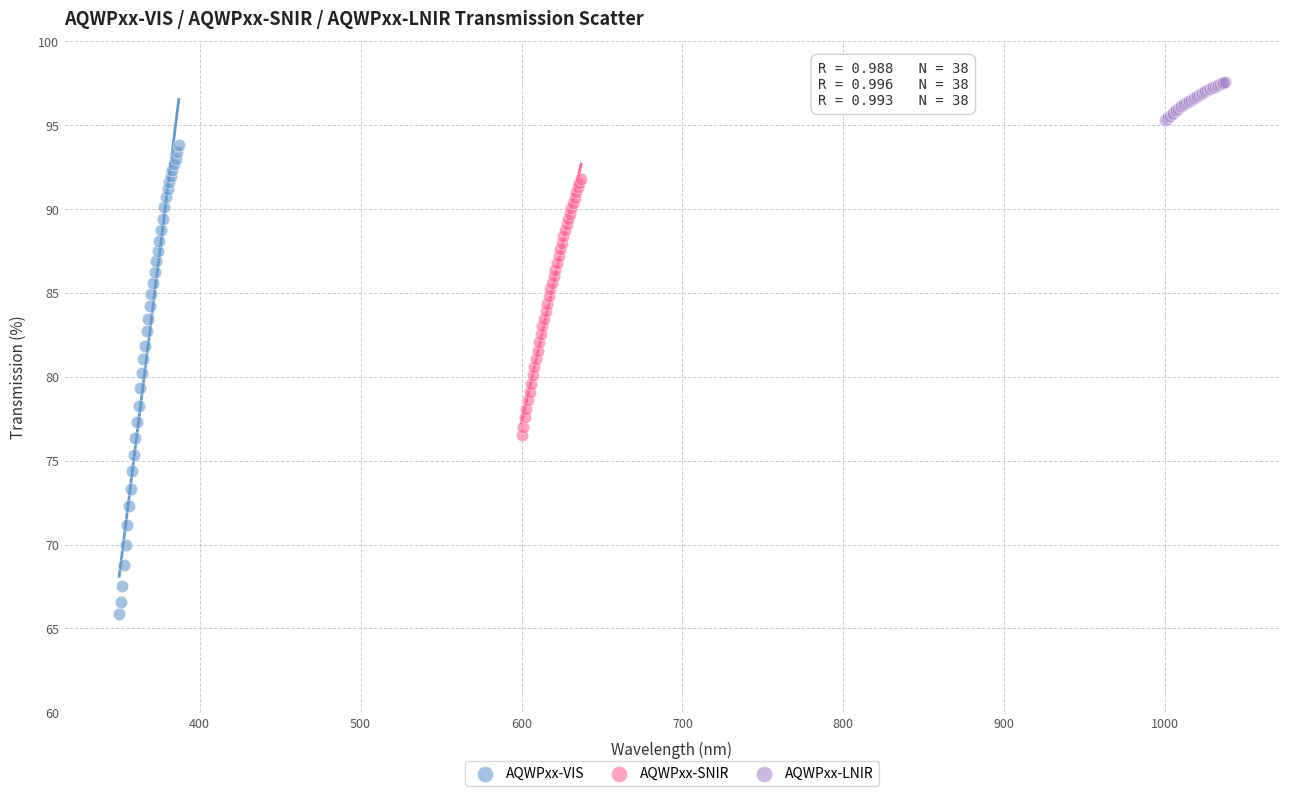

Which series reaches the maximum Y coordinate?

AQWPxx-LNIR